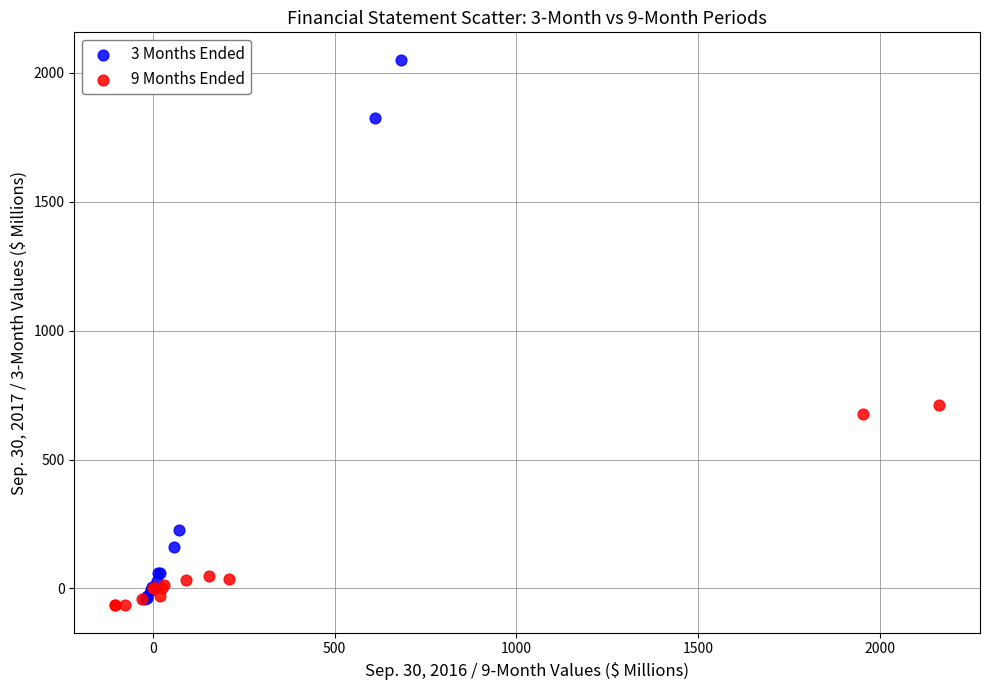

What are all the series names shown in the legend?

3 Months Ended, 9 Months Ended